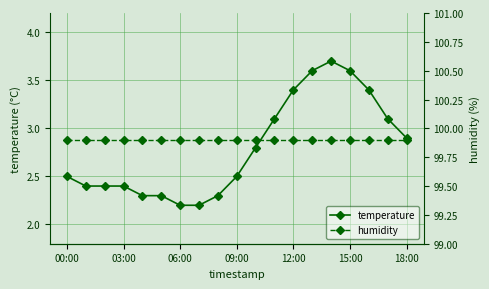

How many interior local peaks does the temperature series have?

1